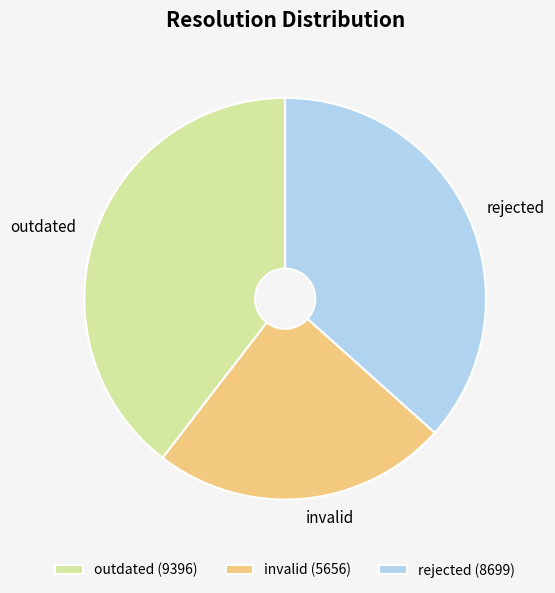

Is there a majority slice in this chart?

No